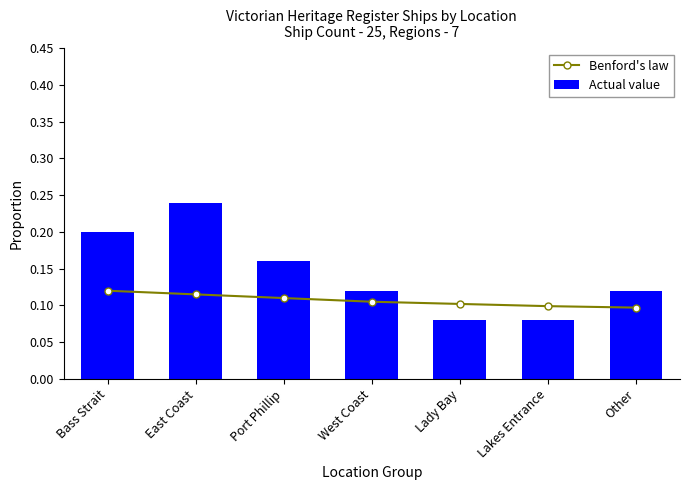

List the series in order of their overall mean, lowest first.

Benford's law, Actual value